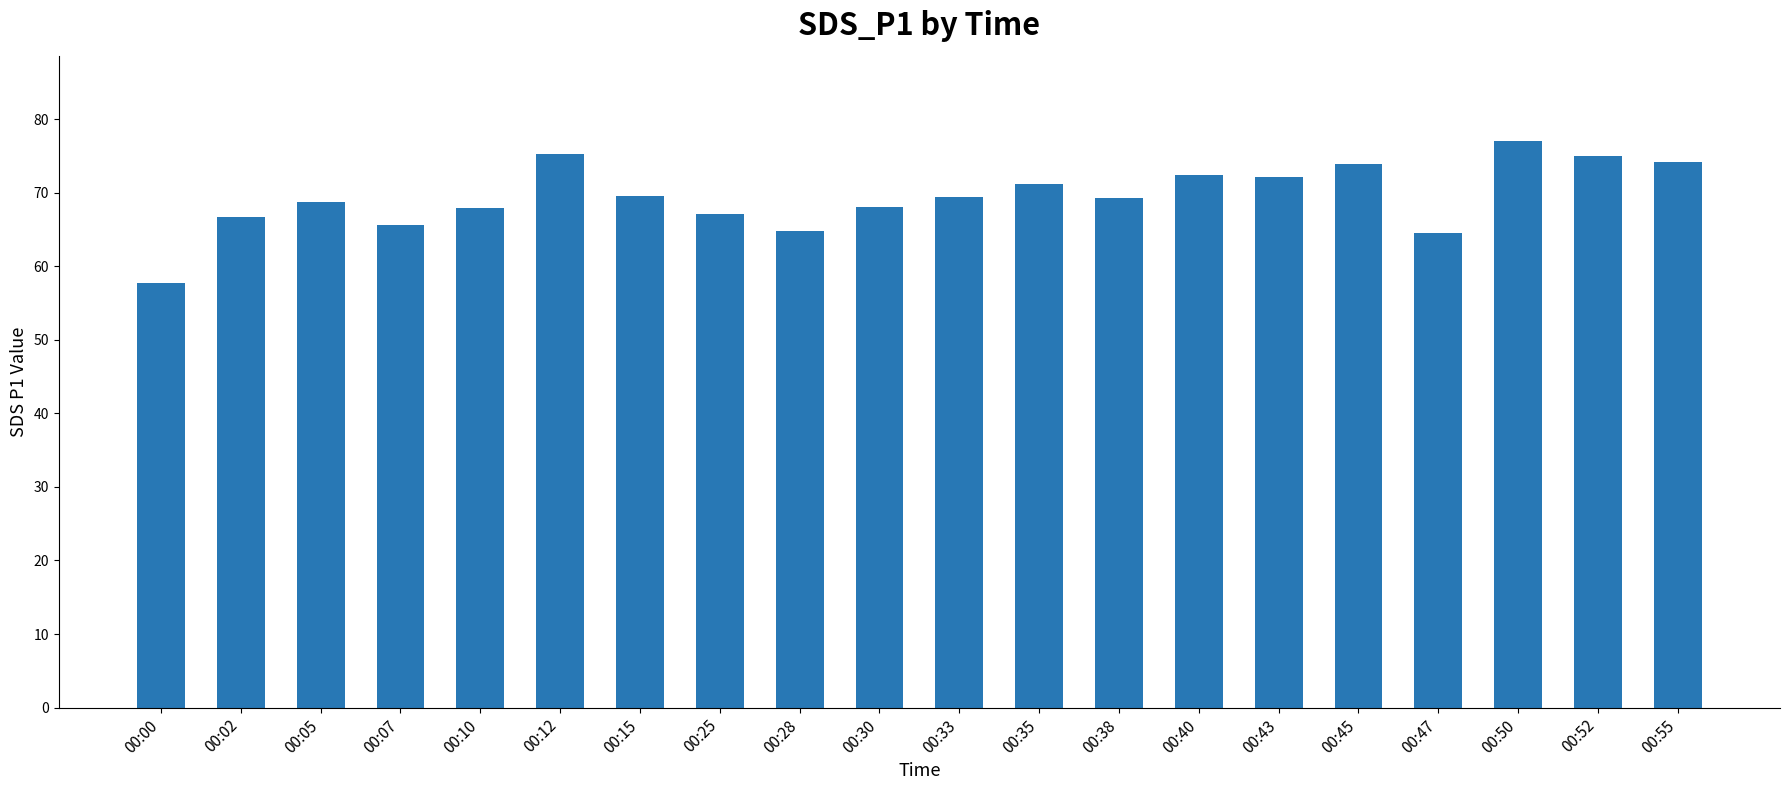

Which has a higher value, 00:25 or 00:05?

00:05